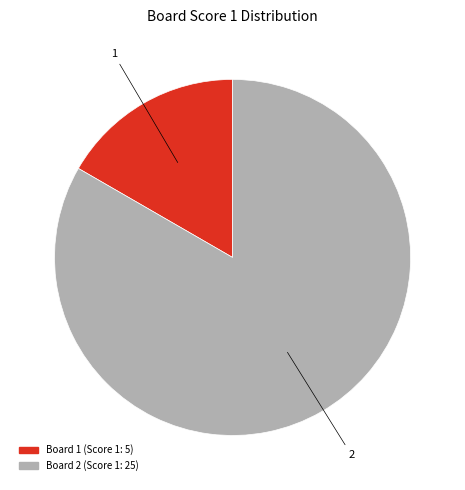

How many slices are in this pie chart?

2